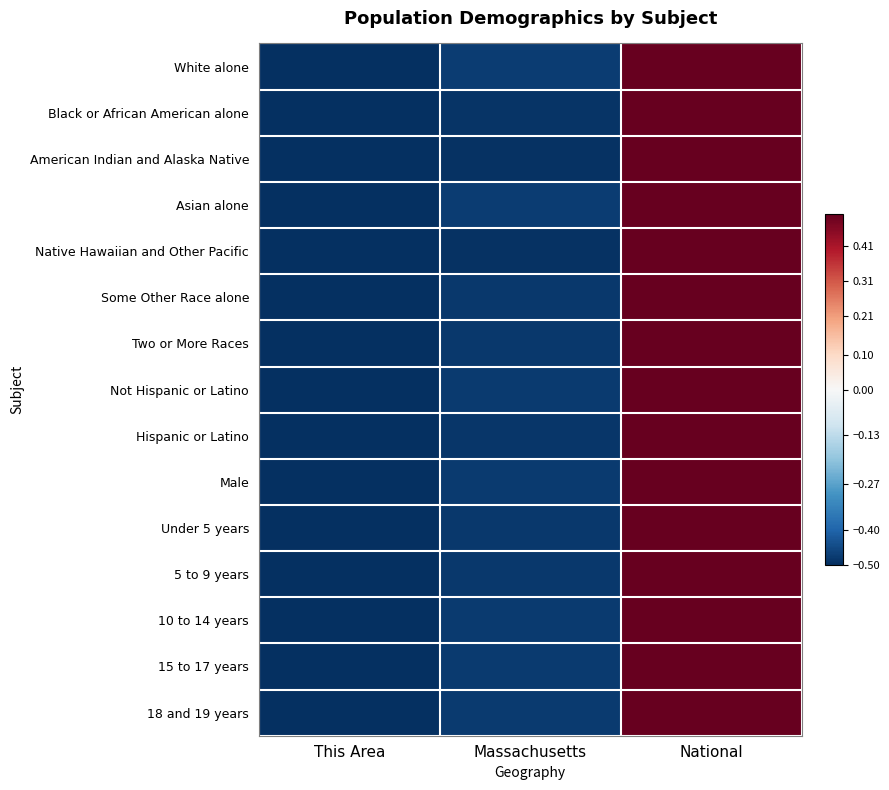

Which label corresponds to the smallest value in the chart?

This Area